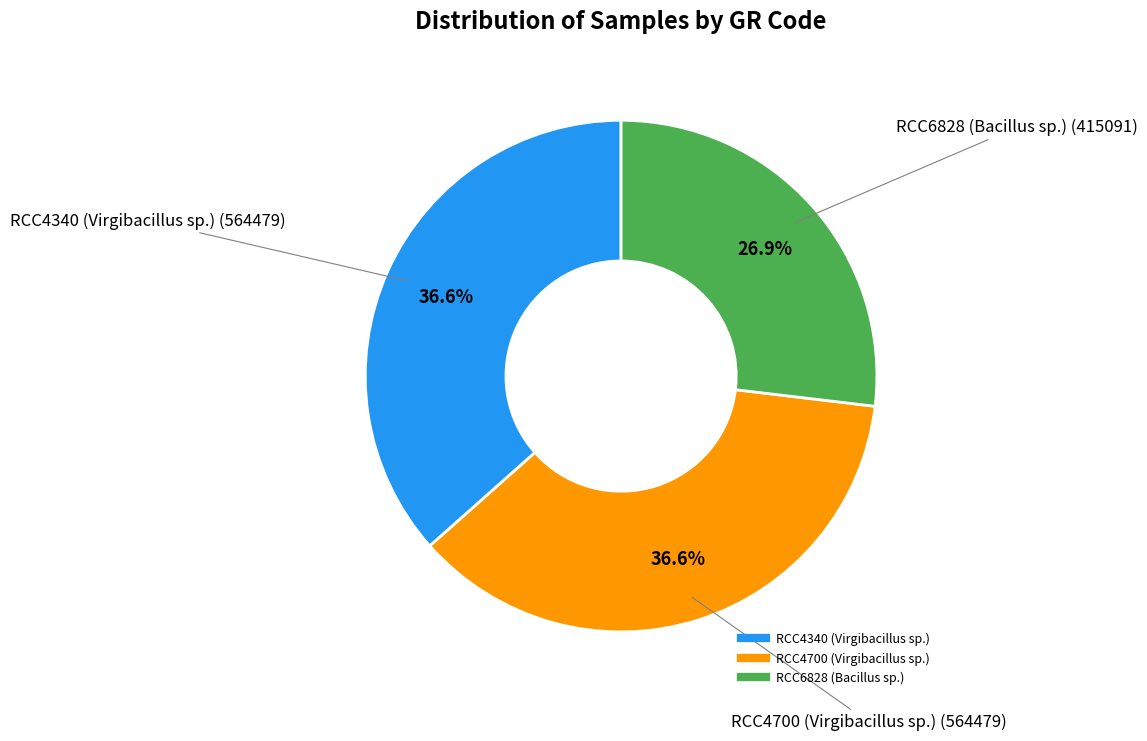

Is there a majority slice in this chart?

No